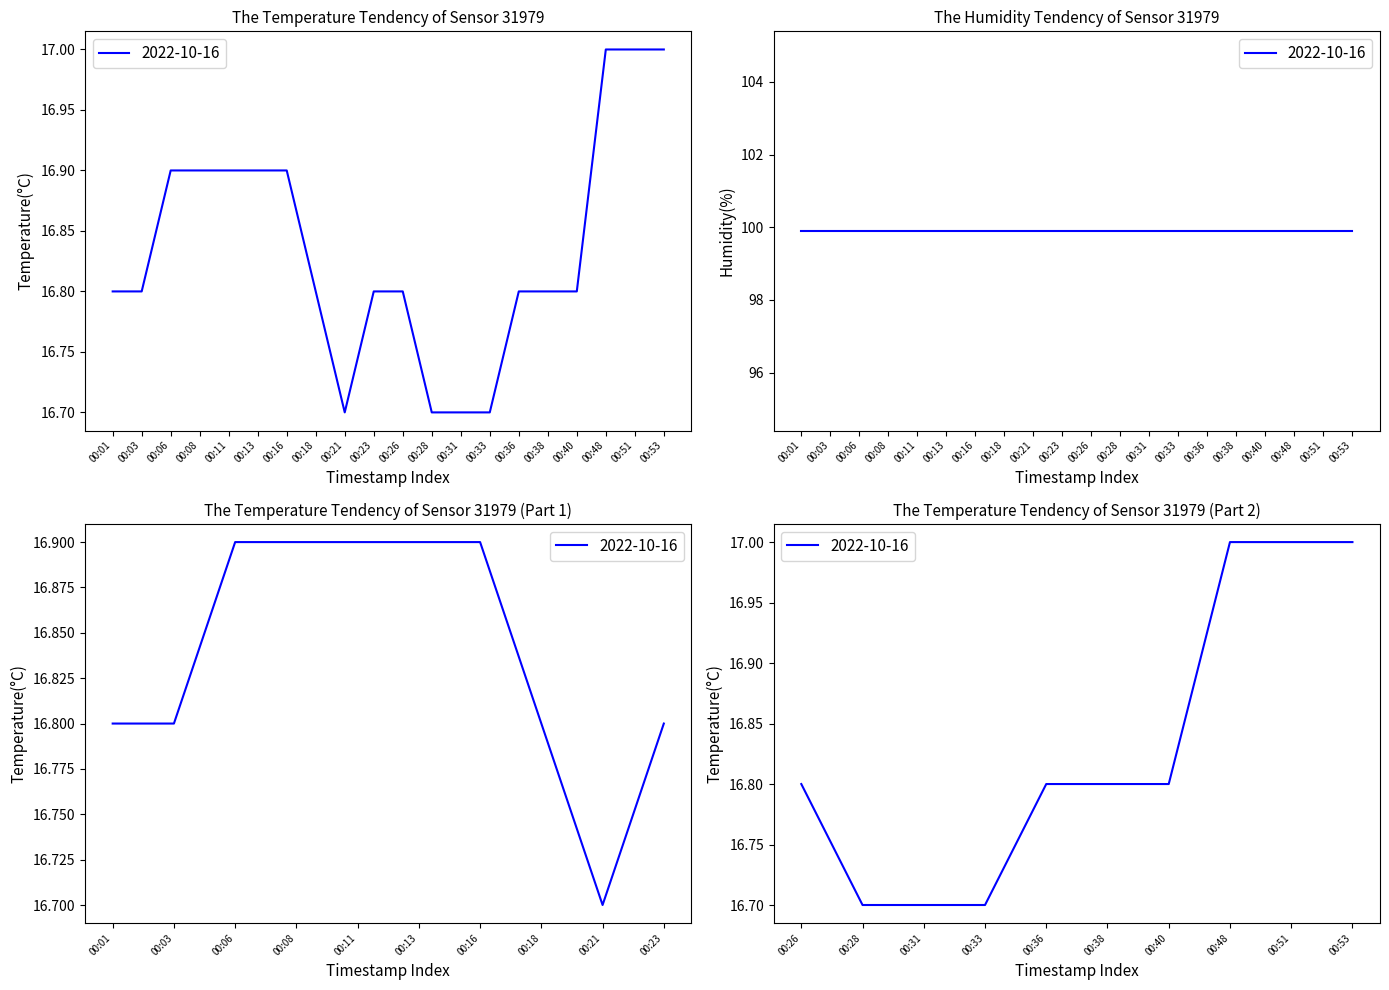

How many lines are shown in the chart?

1